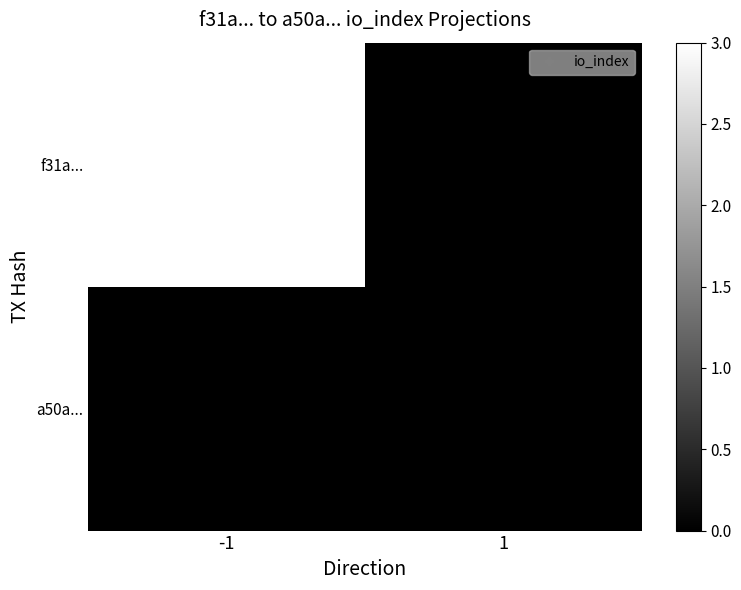

What is the greatest value displayed?

3